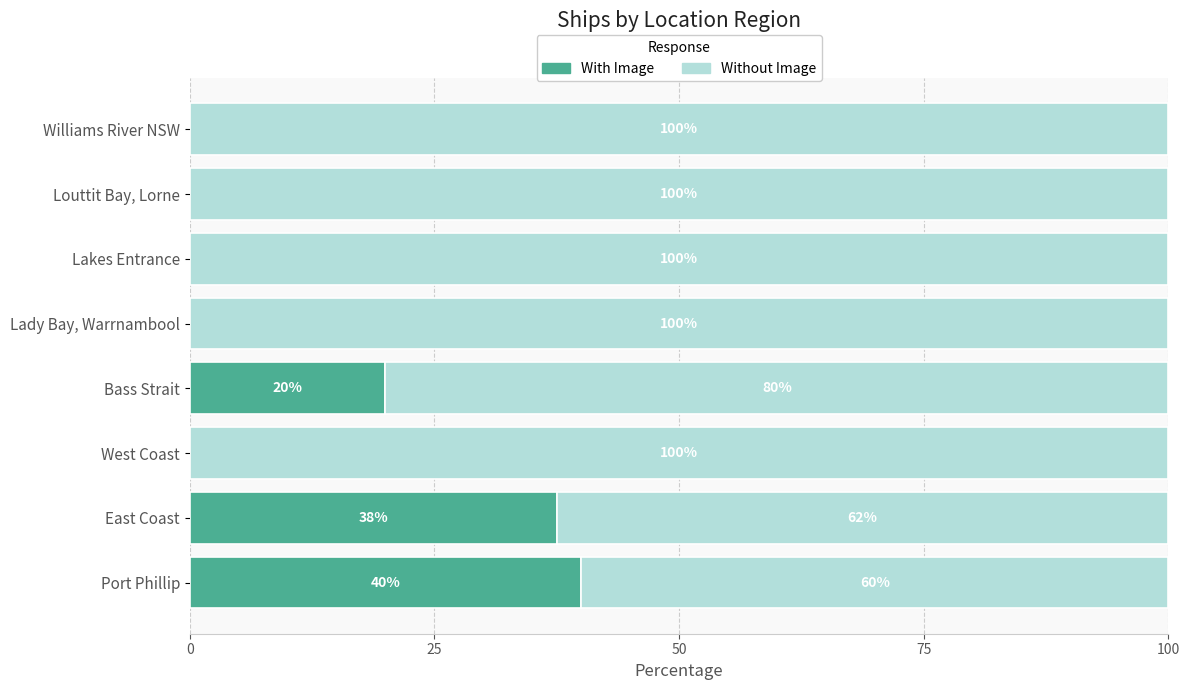

At which label is With Image closest to 20?

Bass Strait